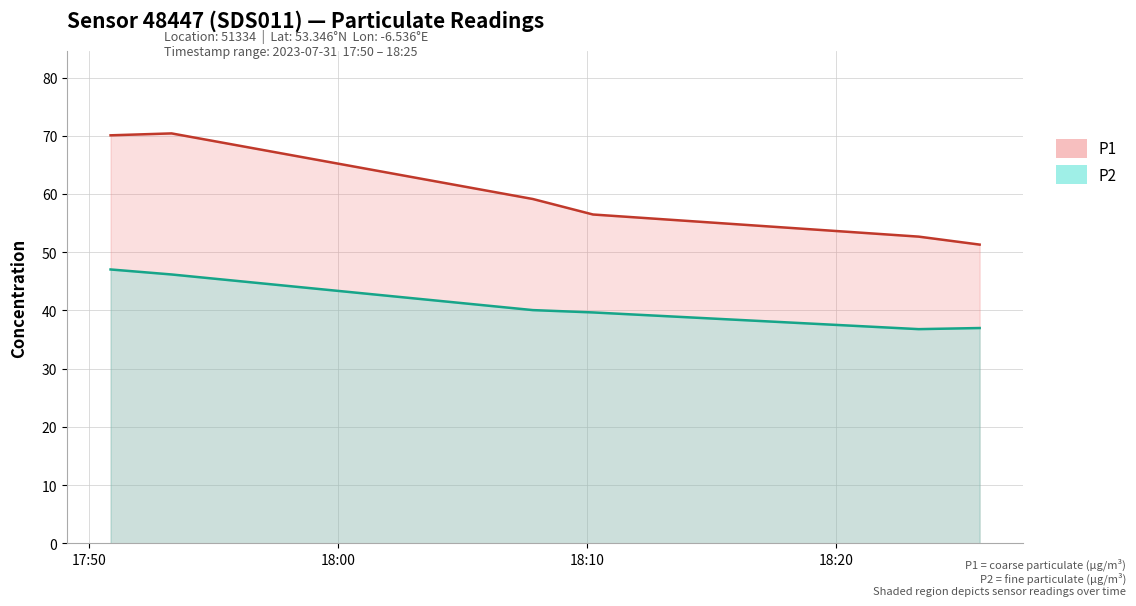

What is the difference between the maximum and minimum values in the P2 series?

10.2